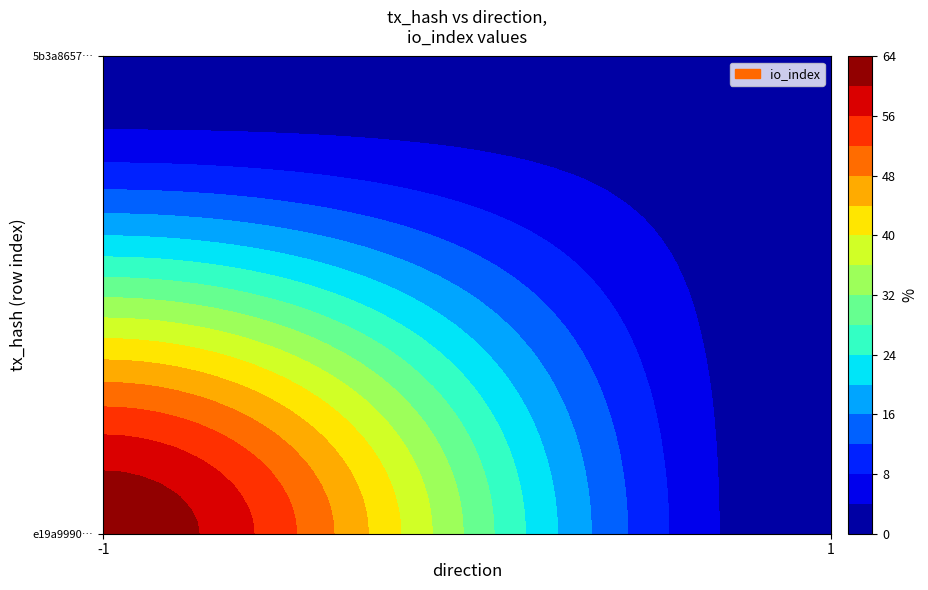

Reading left to right, extract all data points from this chart.

e19a9990a7a129e7ca6a43a306389b46e2e7330: -1	63
5b3a86577e8b3a5c4df0843cfb5fb95f940b47f: 1	2